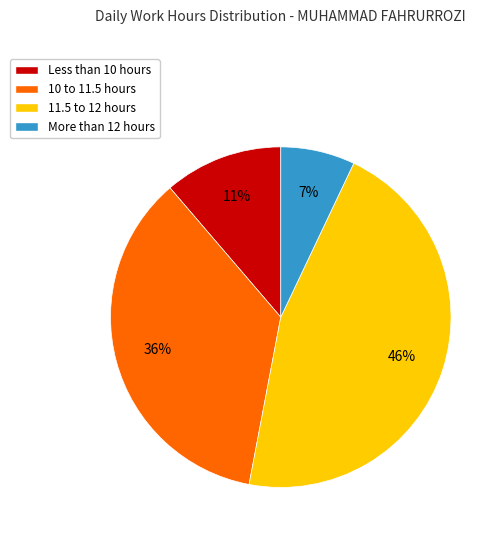

Rank the categories by value from lowest to highest.

More than 12 hours, Less than 10 hours, 10 to 11.5 hours, 11.5 to 12 hours